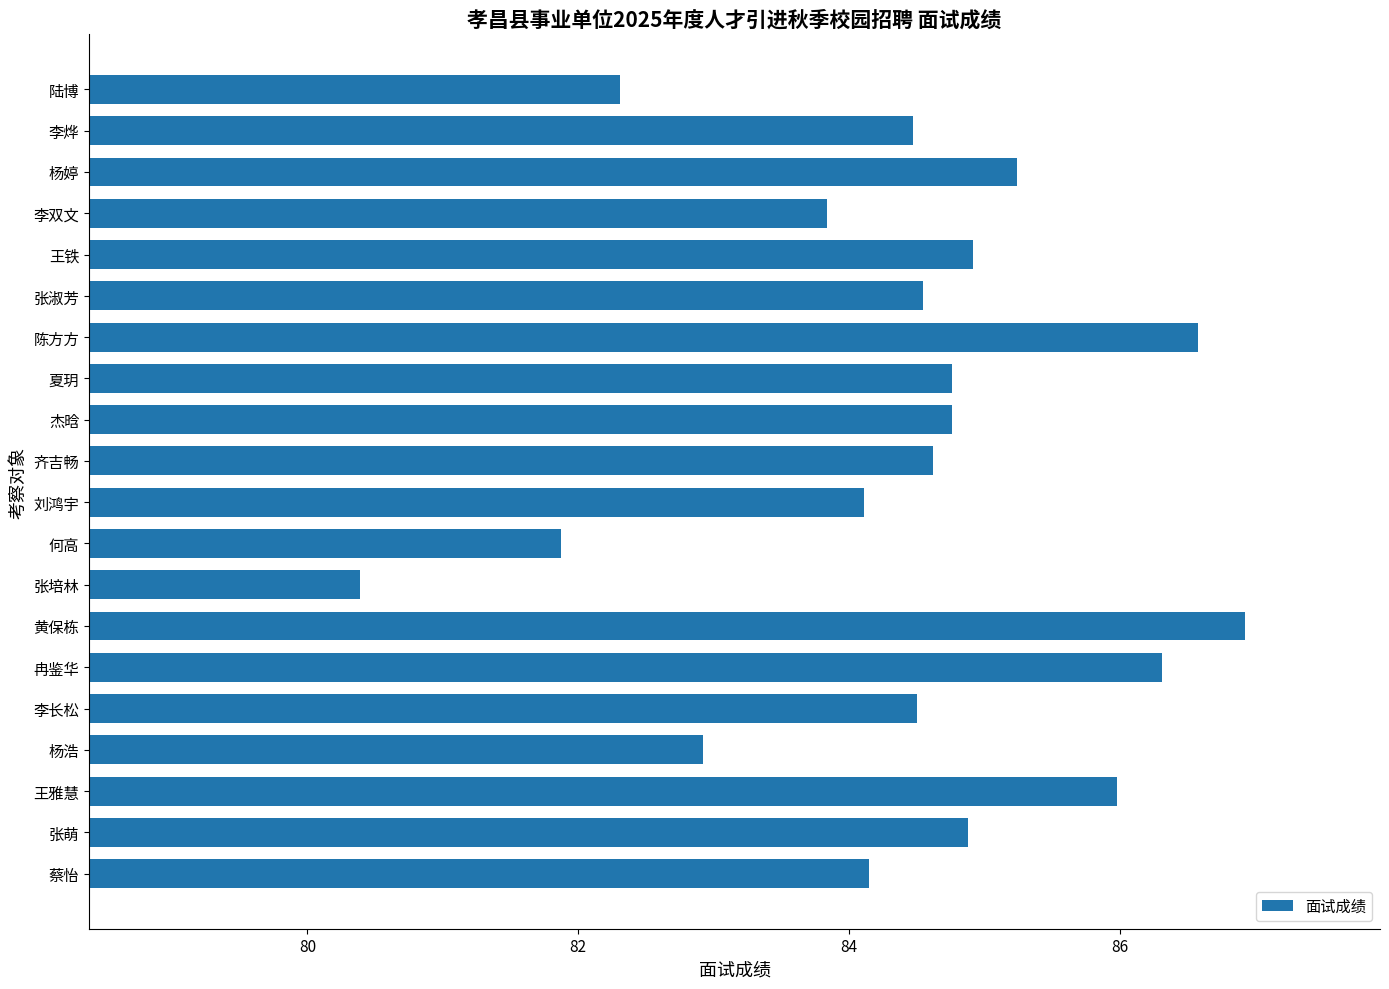

What position from the top is 张淑芳?

6